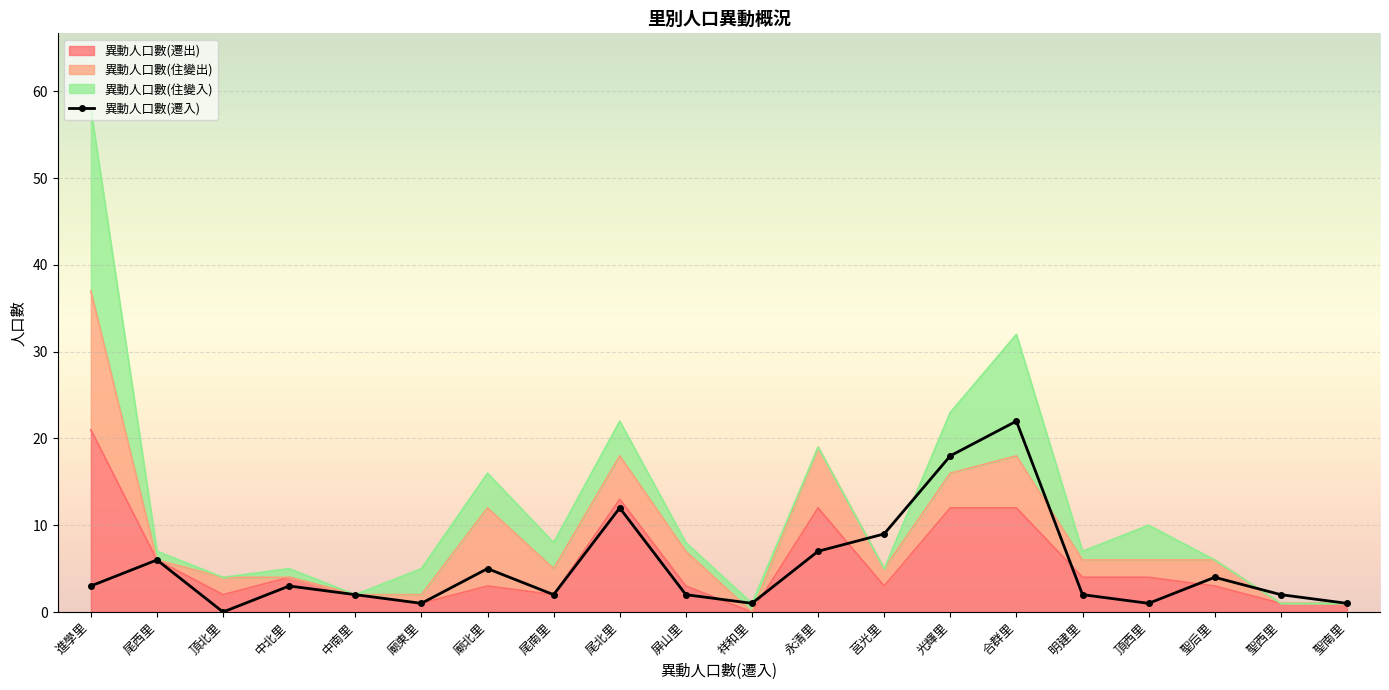

What is the sum of the values at 頂西里 and 明建里?

3